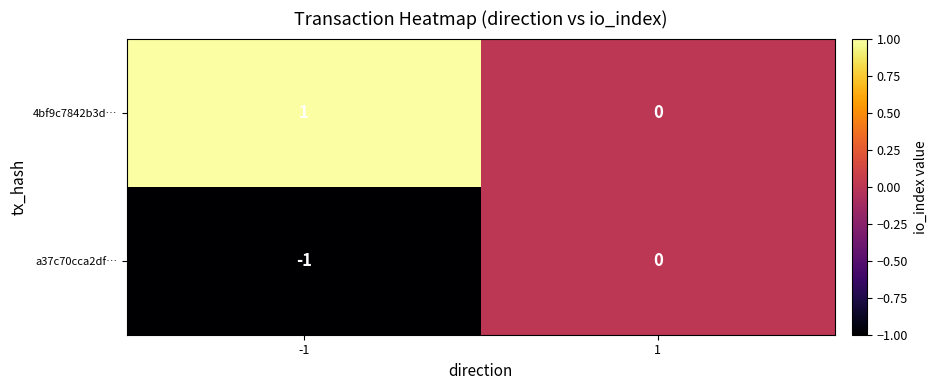

Is the value of a37c70cca2df… at -1 greater than the value of 4bf9c7842b3d… at -1?

No